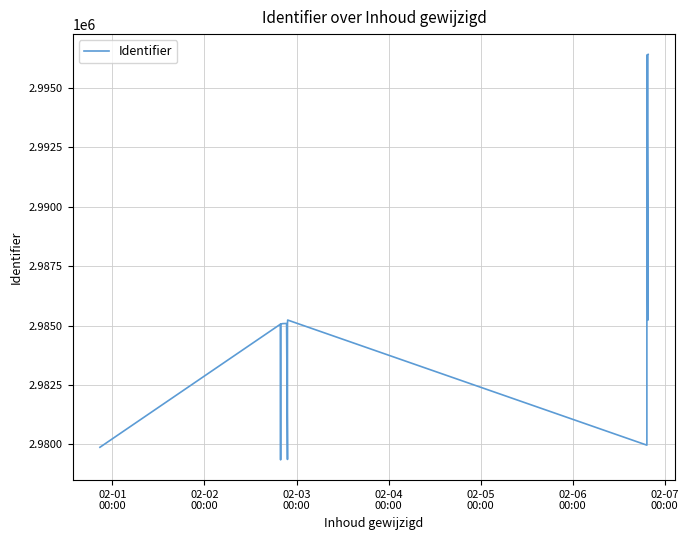

What is the difference between the maximum and second lowest values?

17036